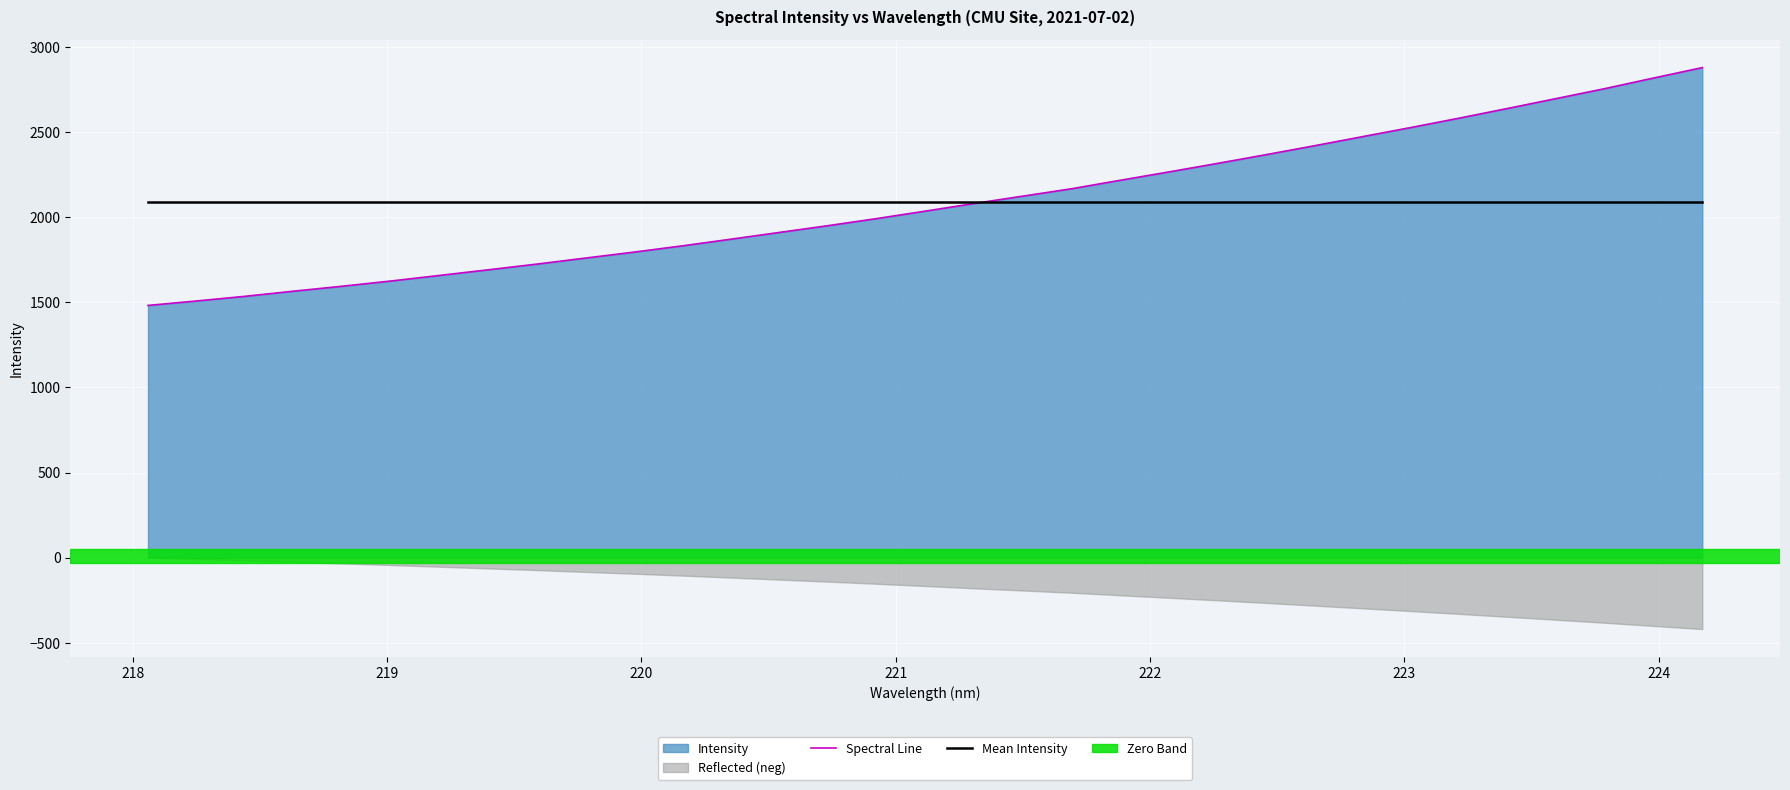

What is the minimum value for Mean Intensity?

2087.1